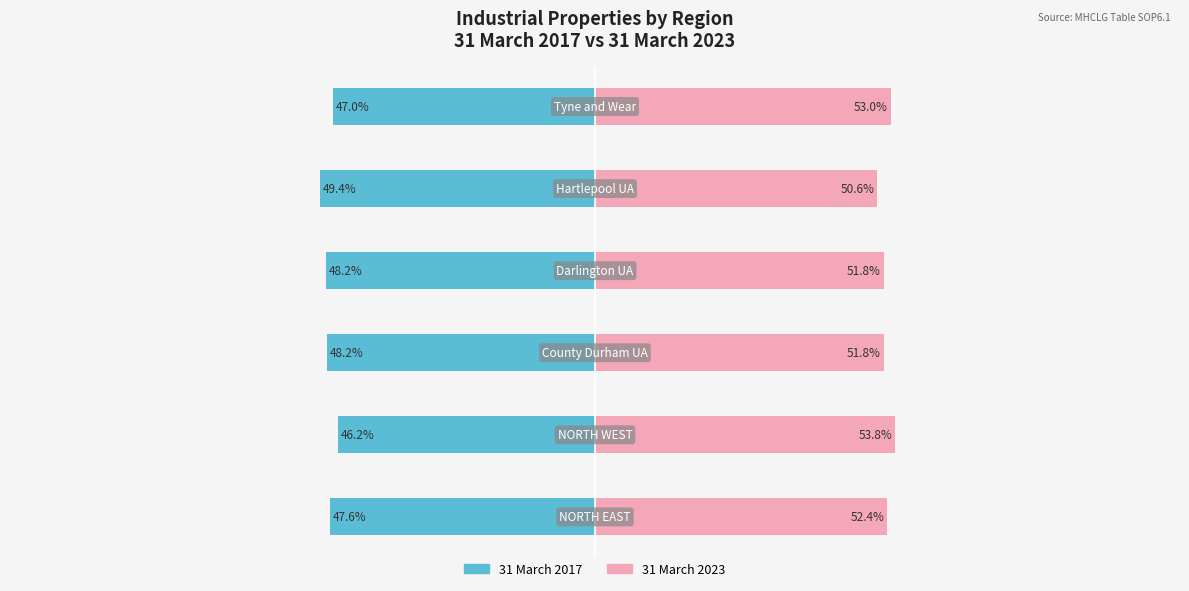

How many series are shown in this chart?

2